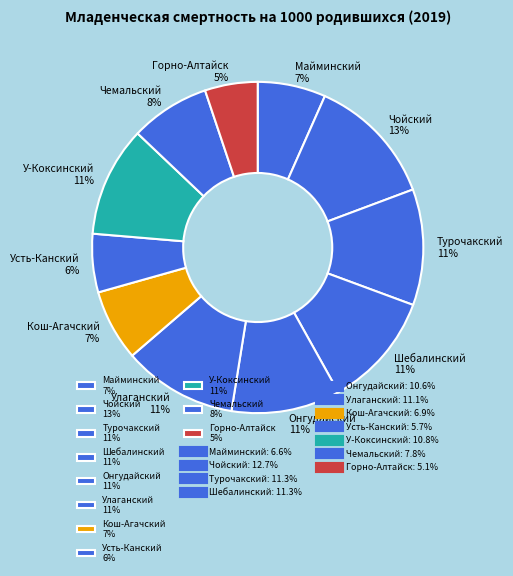

What is the ratio of the value at Усть-Канский 6% to the value at У-Коксинский 11%?

0.5